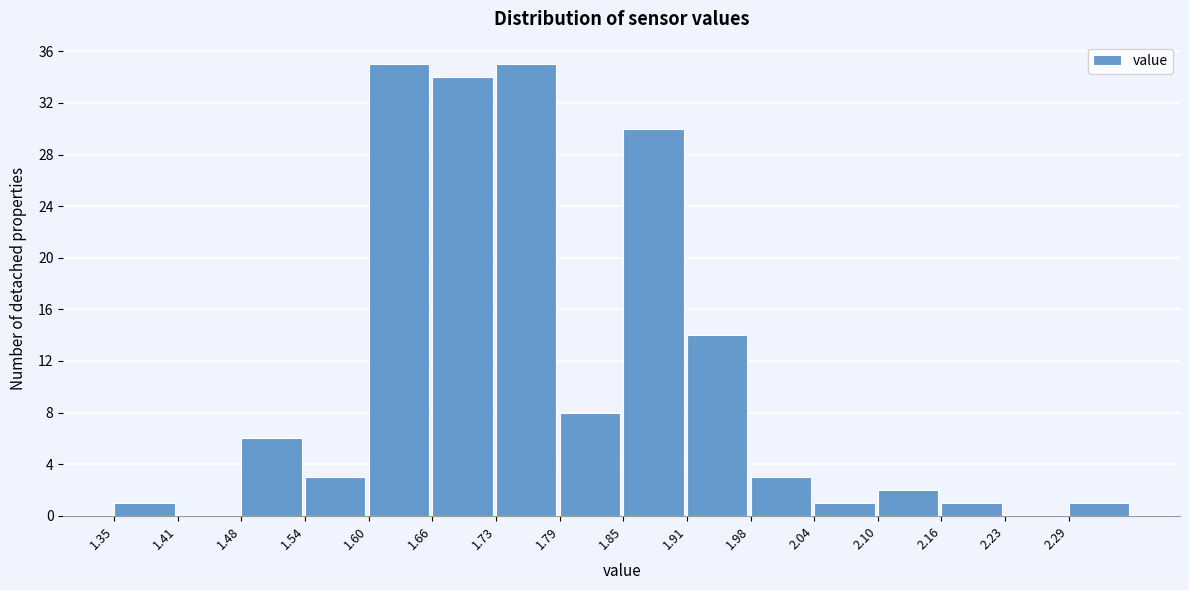

Reading left to right, list every bar in this chart as the range it spans on the x-axis followed by its height. Neither the bar edges nor the heights are printed on the chart, so give them approximately, as read against the axes.

1.35 to 1.41: 1
1.41 to 1.48: 0
1.48 to 1.54: 6
1.54 to 1.60: 3
1.60 to 1.66: 35
1.66 to 1.73: 34
1.73 to 1.79: 35
1.79 to 1.85: 8
1.85 to 1.91: 30
1.91 to 1.98: 14
1.98 to 2.04: 3
2.04 to 2.10: 1
2.10 to 2.16: 2
2.16 to 2.23: 1
2.23 to 2.29: 0
2.29 to 2.35: 1